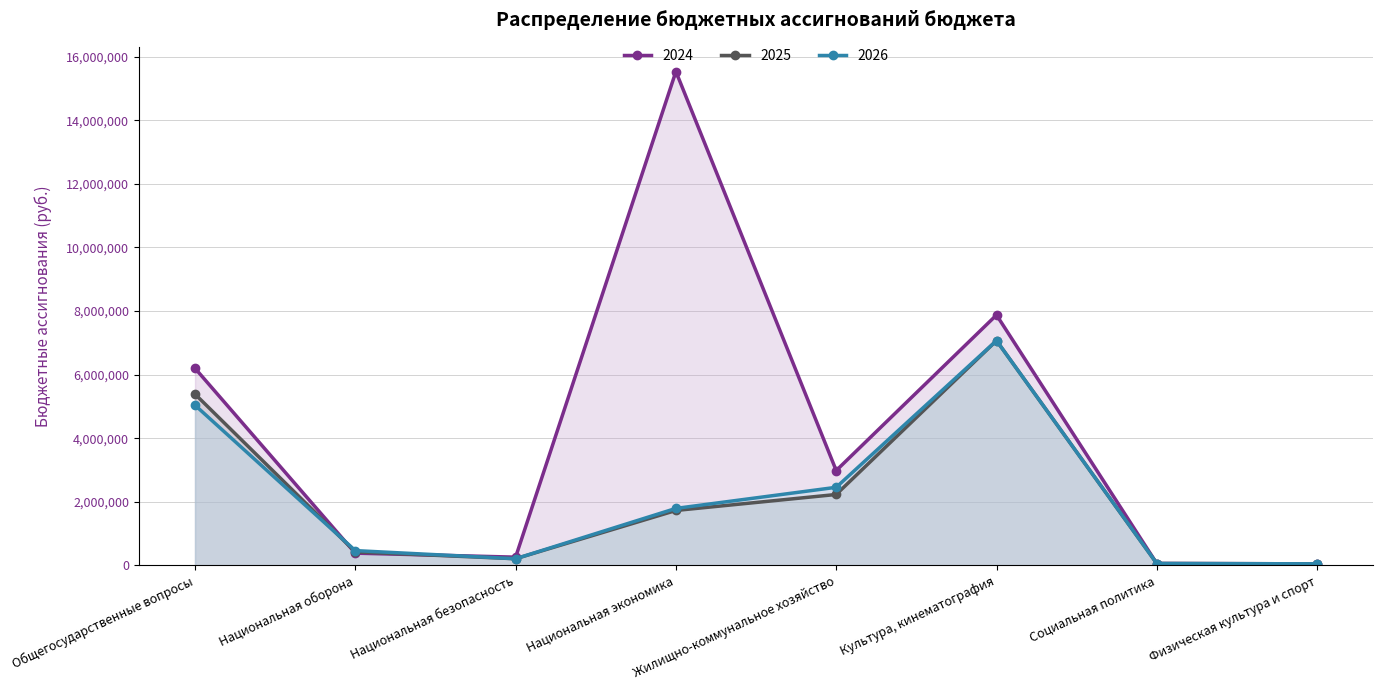

Is the value of 2024 at Социальная политика greater than the value of 2025 at Жилищно-коммунальное хозяйство?

No